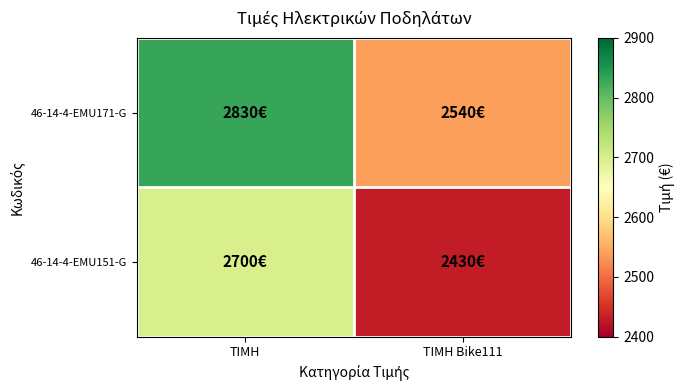

Rank the series by their average value, from highest to lowest.

46-14-4-EMU171-G, 46-14-4-EMU151-G